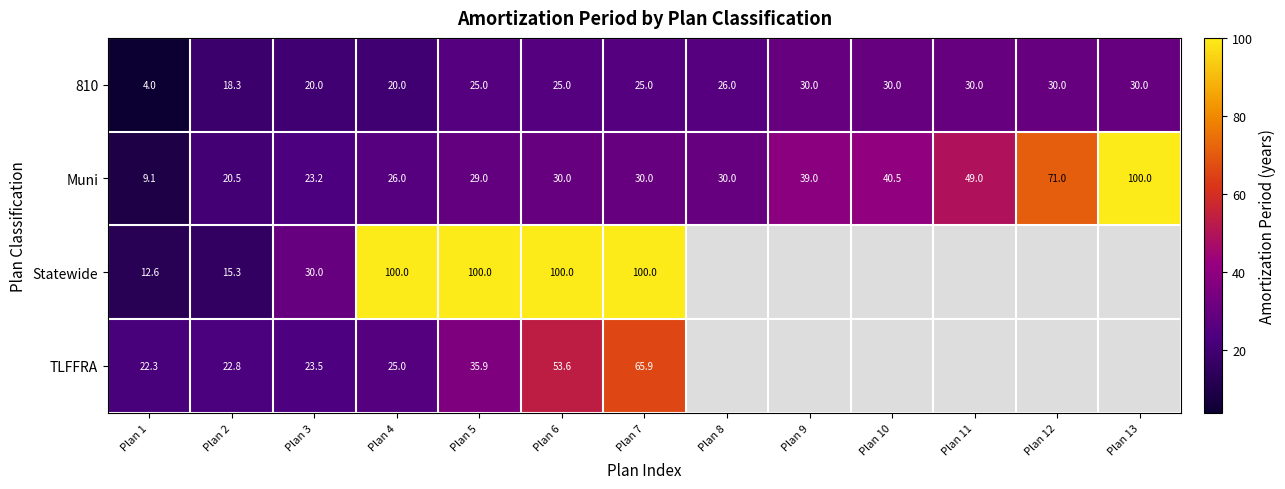

True or false: Muni has a value of 14.9 at Plan 1.

False